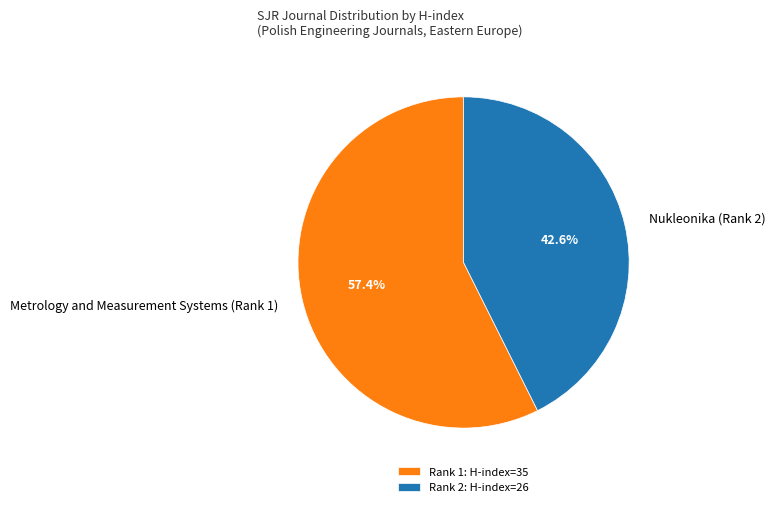

What percentage do Metrology and Measurement Systems (Rank 1) and Nukleonika (Rank 2) together represent?

100.0%